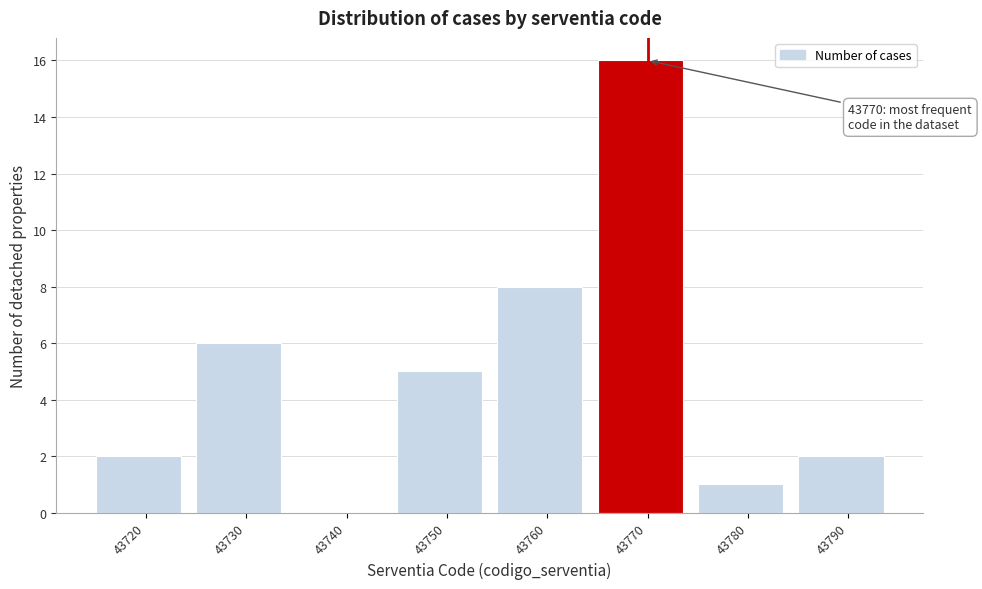

Reading left to right, list all the values displayed in this chart.

43720=2	43730=6	43740=0	43750=5	43760=8	43770=16	43780=1	43790=2